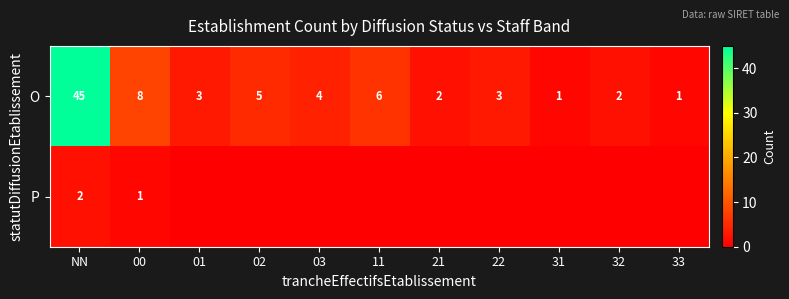

Where does the O series first go above 3?

NN